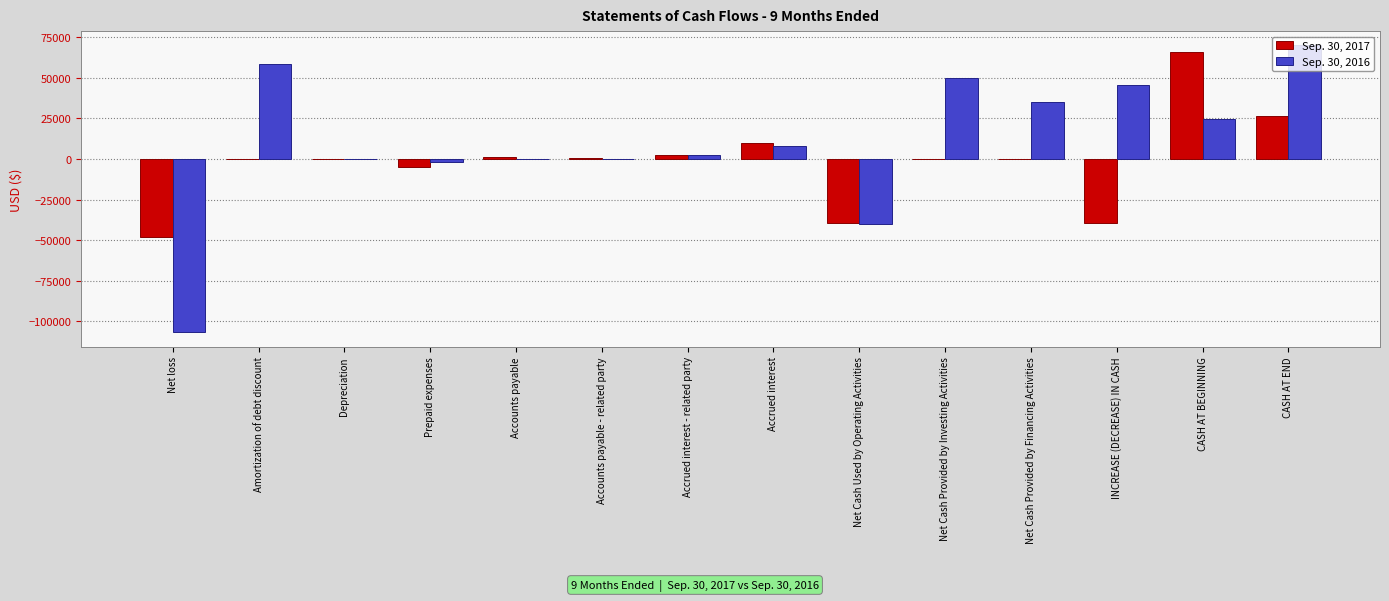

Count the number of data series in this chart.

2